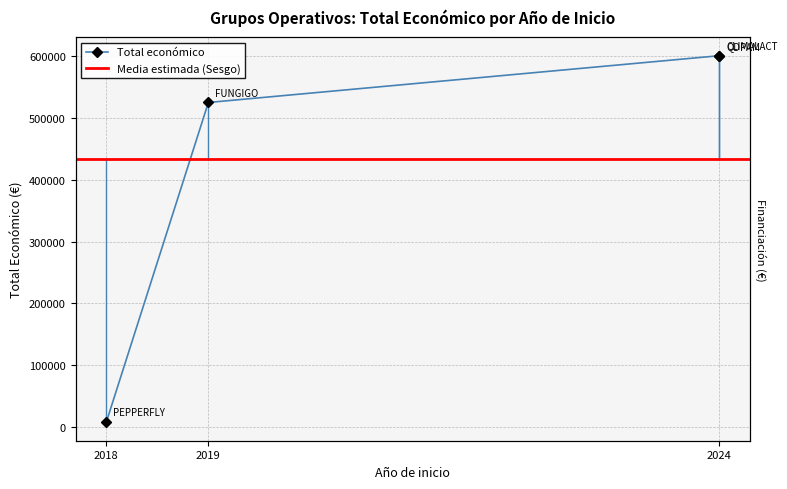

Does the chart display data point markers on the line(s)?

Yes